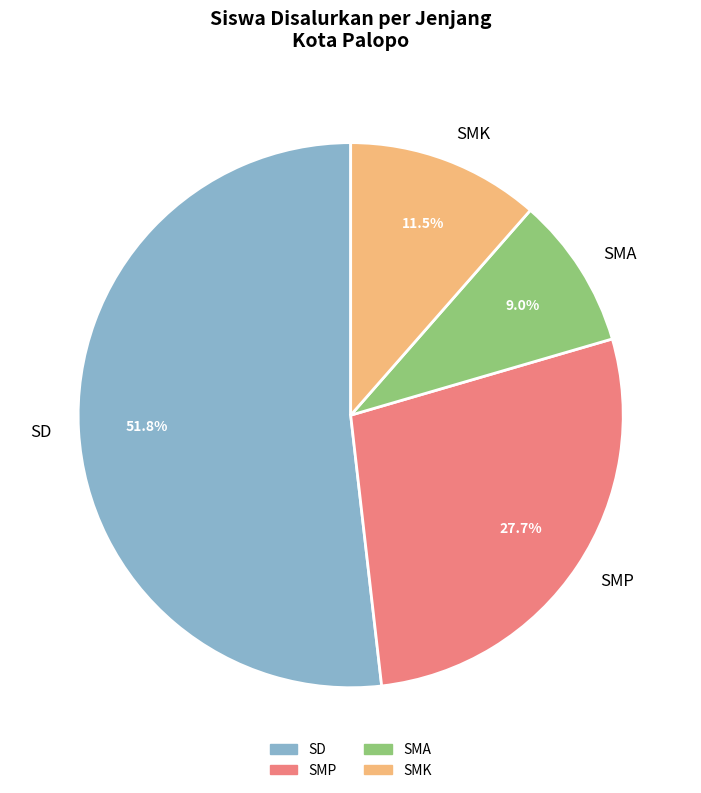

What percentage is NOT represented by SD?

48.2%